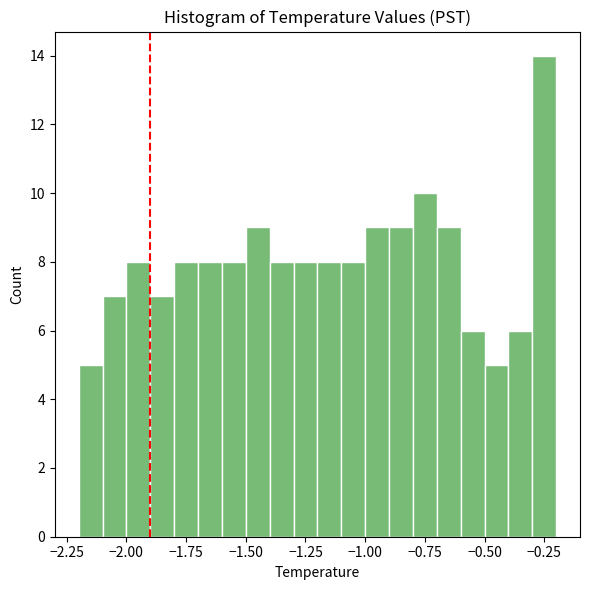

Around what value on the x-axis is the tallest bar? Give the approximate position of its centre, as read against the axis.

-0.25